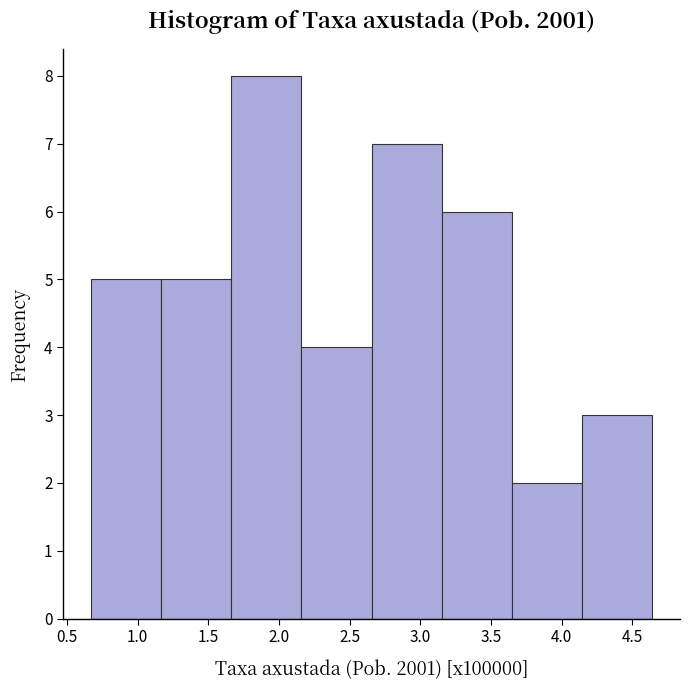

How tall is the bar that spans 3.65 to 4.15 on the x-axis? Neither the bar edges nor the heights are printed on the chart, so give them approximately, as read against the axes.

2